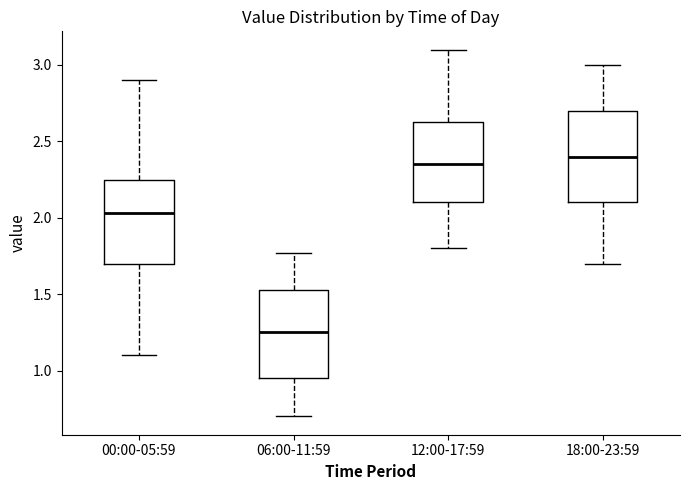

Reading left to right, transcribe this box plot: for each box, give where its median line is, the range the box spans, and where its two whiskers end, as read against the y-axis. The values are not printed on the chart, so give them approximately, as read against the axis.

00:00-05:59: median 2.05, box 1.70 to 2.25, whiskers 1.10 to 2.90
06:00-11:59: median 1.25, box 0.95 to 1.55, whiskers 0.70 to 1.75
12:00-17:59: median 2.35, box 2.10 to 2.65, whiskers 1.80 to 3.10
18:00-23:59: median 2.40, box 2.10 to 2.70, whiskers 1.70 to 3.00